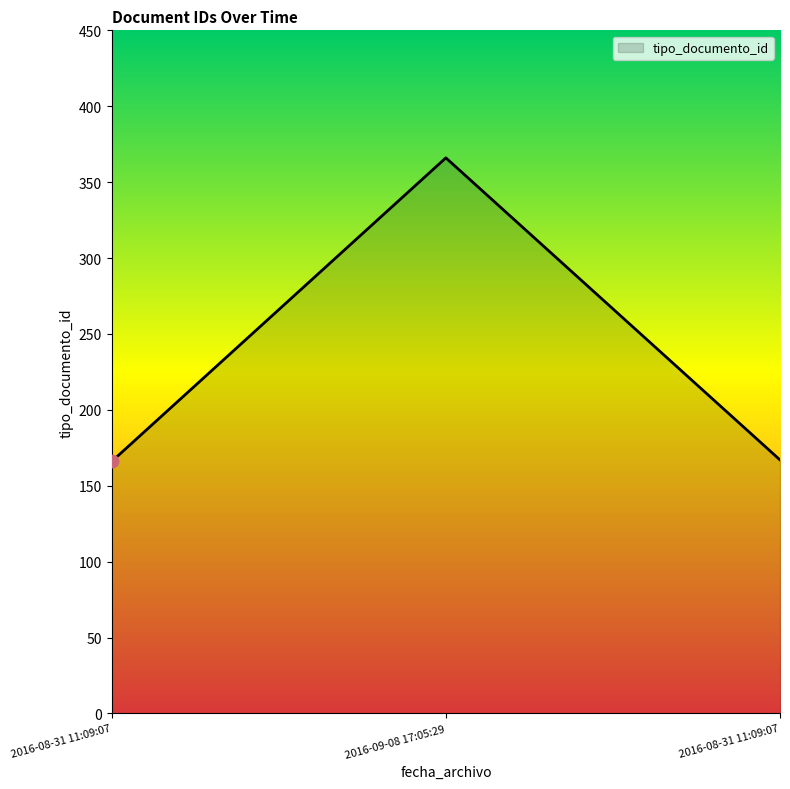

Approximately how many times larger is the value at 2016-08-31 11:09:07 compared to 2016-09-08 17:05:29?

0.5